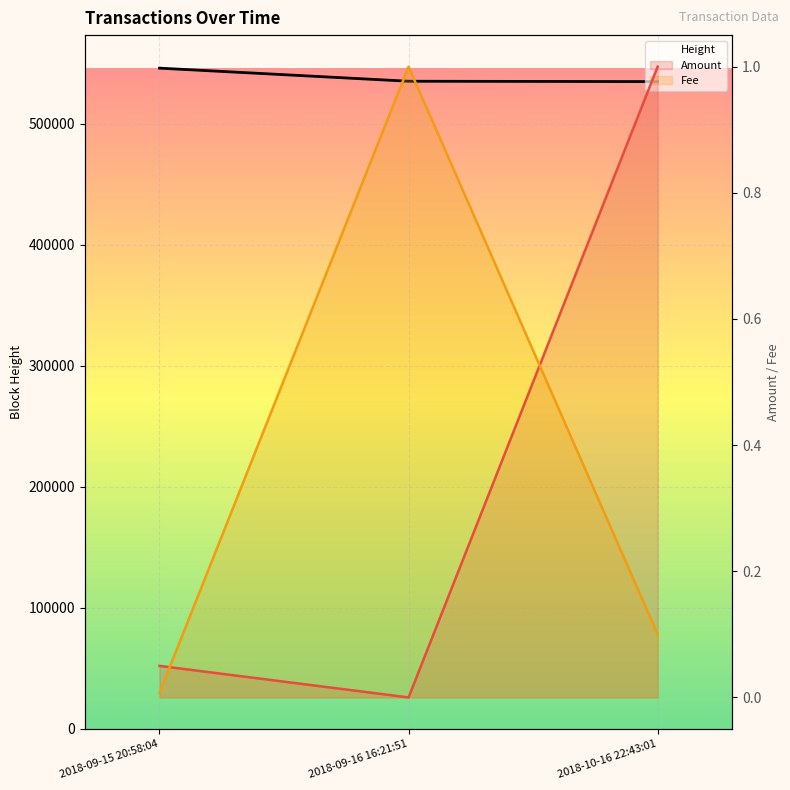

What is the label of the 2nd point from the left?

2018-09-16 16:21:51